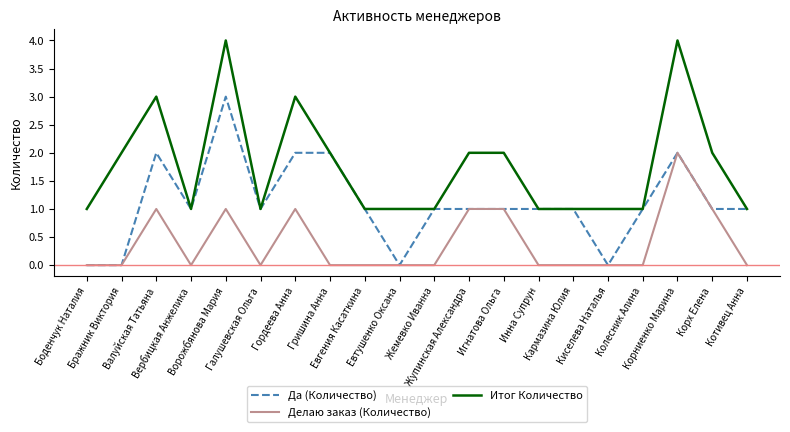

The value of Итог Количество at Кармазина Юлия is 2. True or false?

False